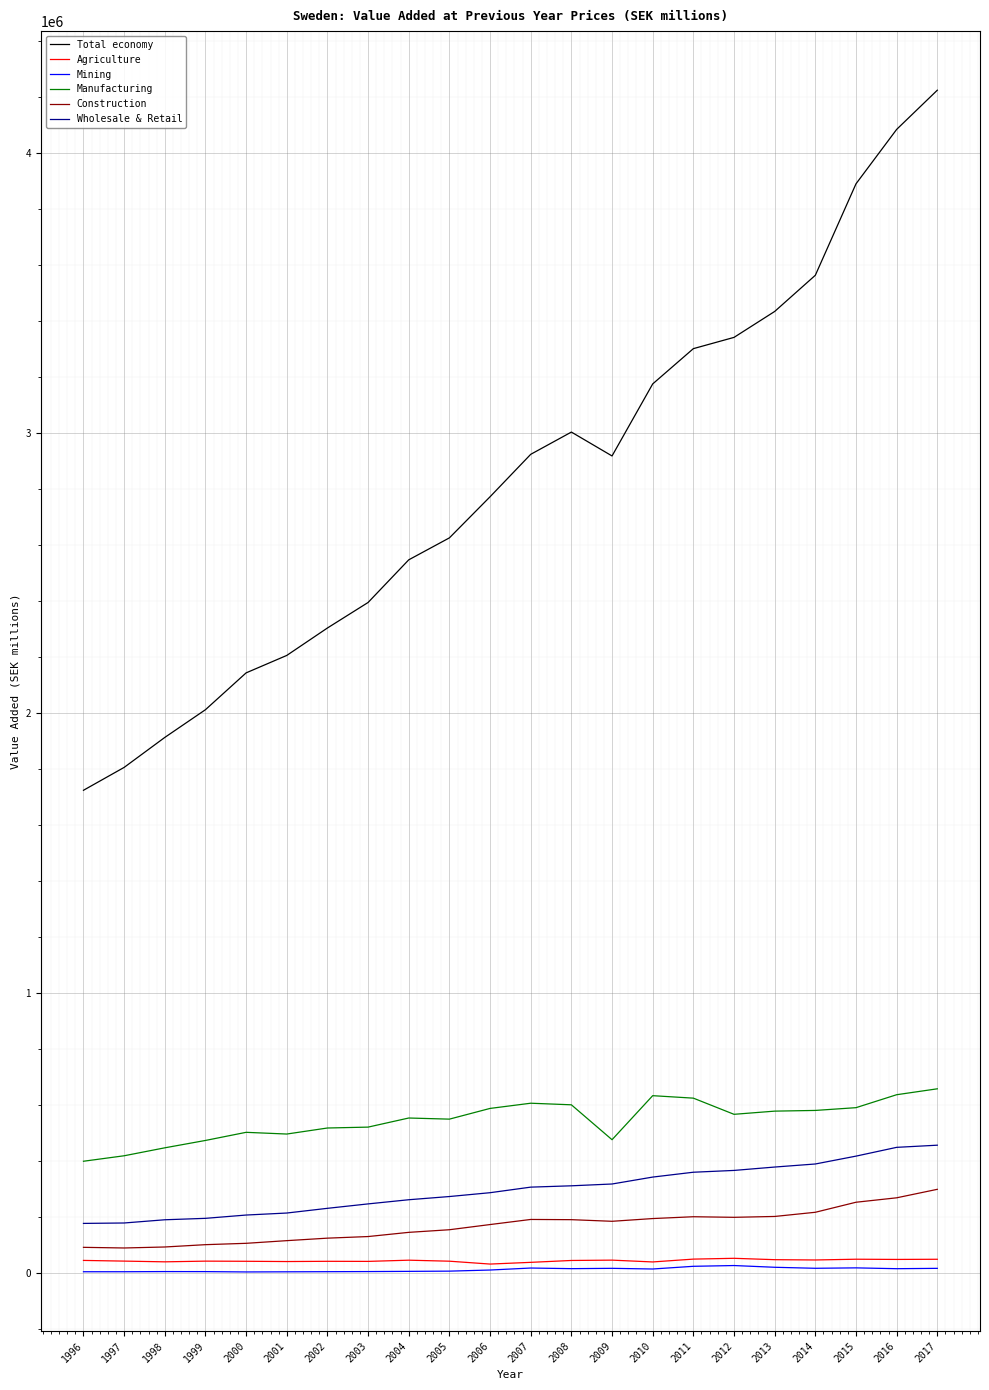

What value does the Manufacturing series have at 2007?

607246.2